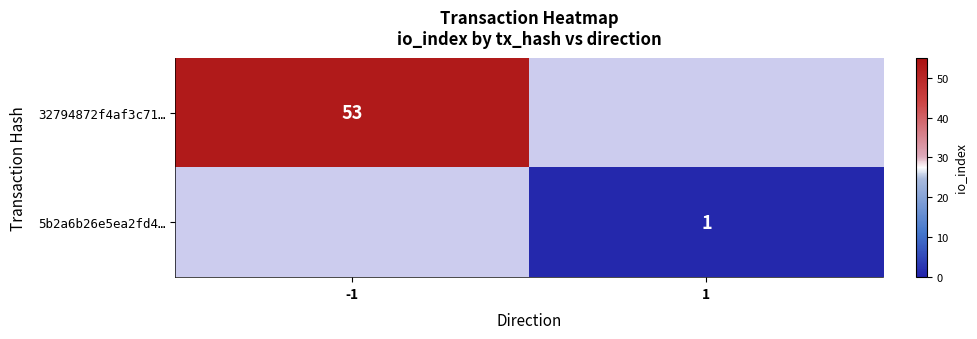

The 5b2a6b26e5ea2fd4… series shows 1 at 1. True or false?

True